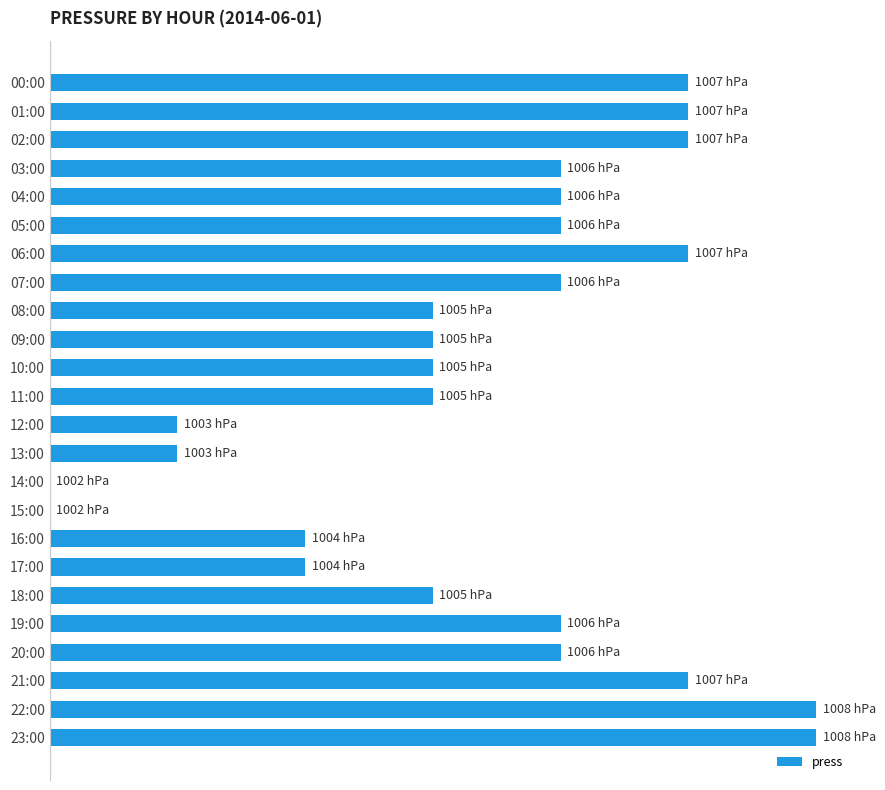

Rank the categories by value from highest to lowest.

22:00, 23:00, 00:00, 01:00, 02:00, 06:00, 21:00, 03:00, 04:00, 05:00, 07:00, 19:00, 20:00, 08:00, 09:00, 10:00, 11:00, 18:00, 16:00, 17:00, 12:00, 13:00, 14:00, 15:00